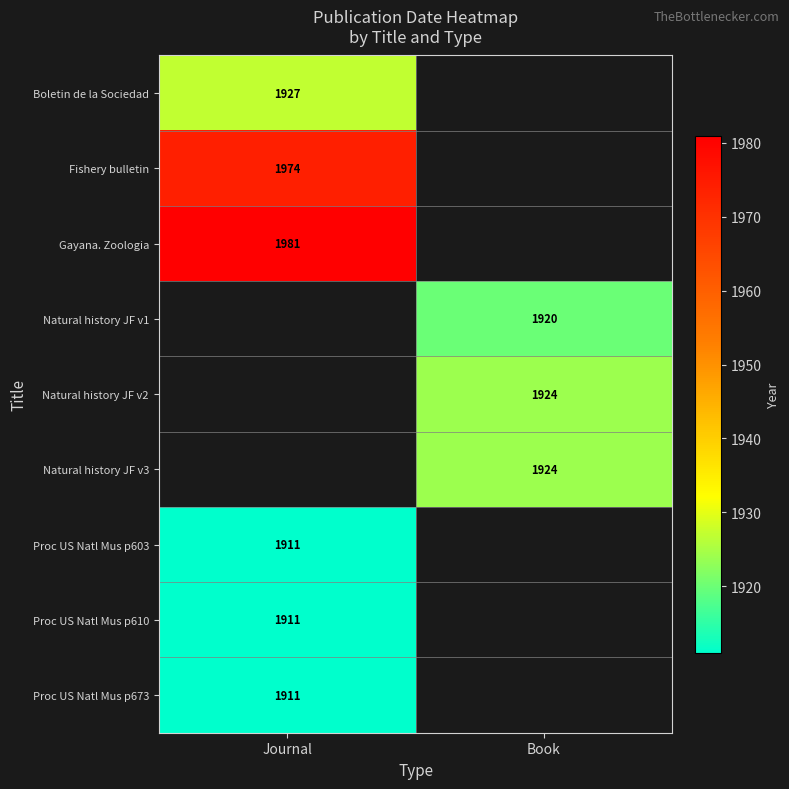

Is it true that Natural history JF v2 equals 1924 at Book?

True